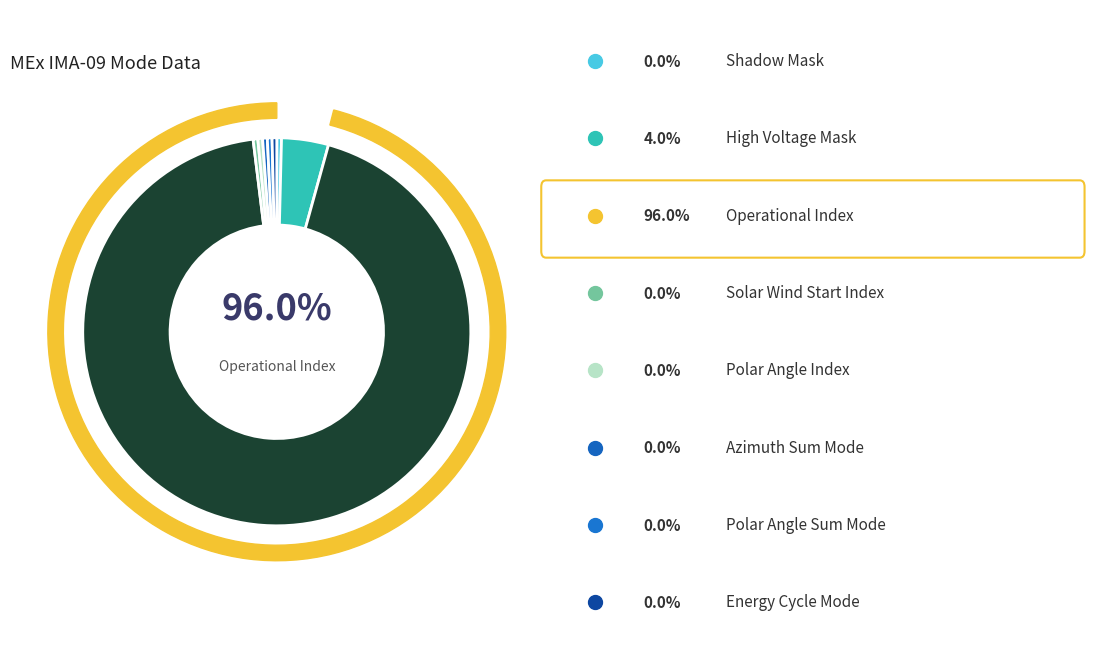

Rank the categories by value from lowest to highest.

Shadow Mask, Solar Wind Start Index, Polar Angle Index, Azimuth Sum Mode, Polar Angle Sum Mode, Energy Cycle Mode, High Voltage Mask, Operational Index